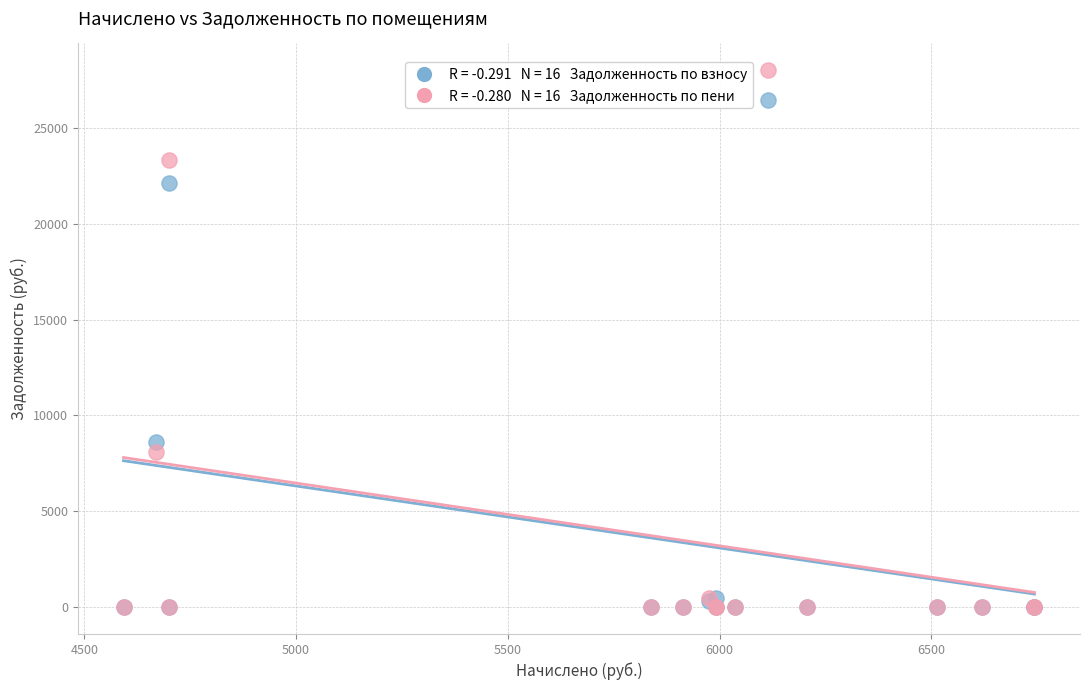

Across all series, what Y value is closest to 13999?

8600.2